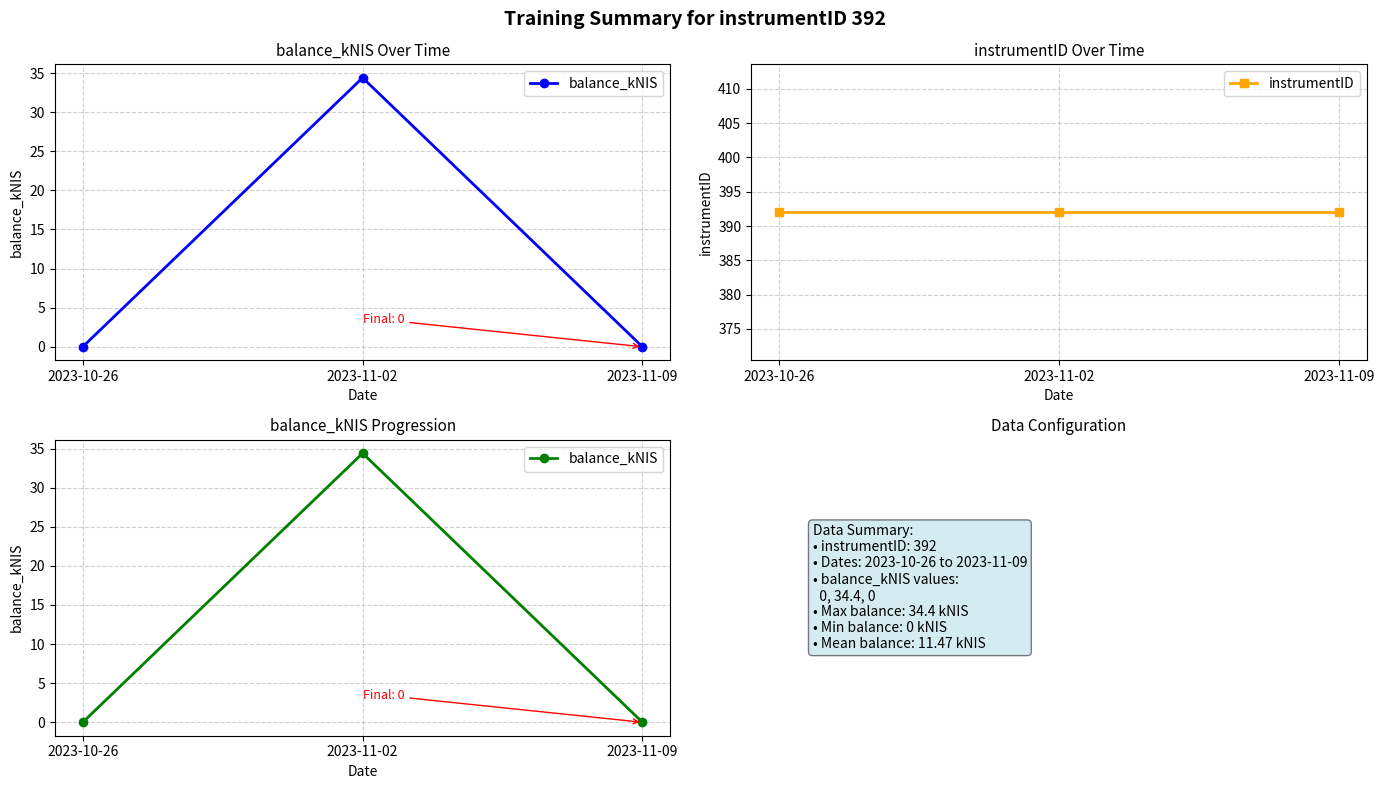

What is the label of the 3rd point from the right?

2023-10-26